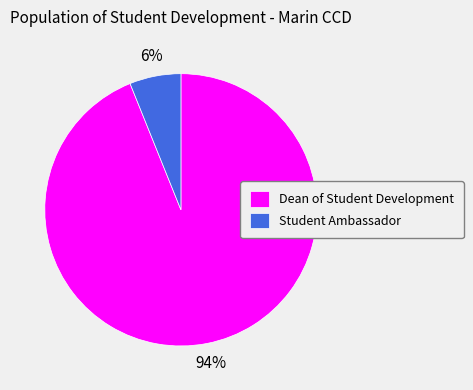

What percentage is the Dean of Student Development slice, to the nearest percent?

94%